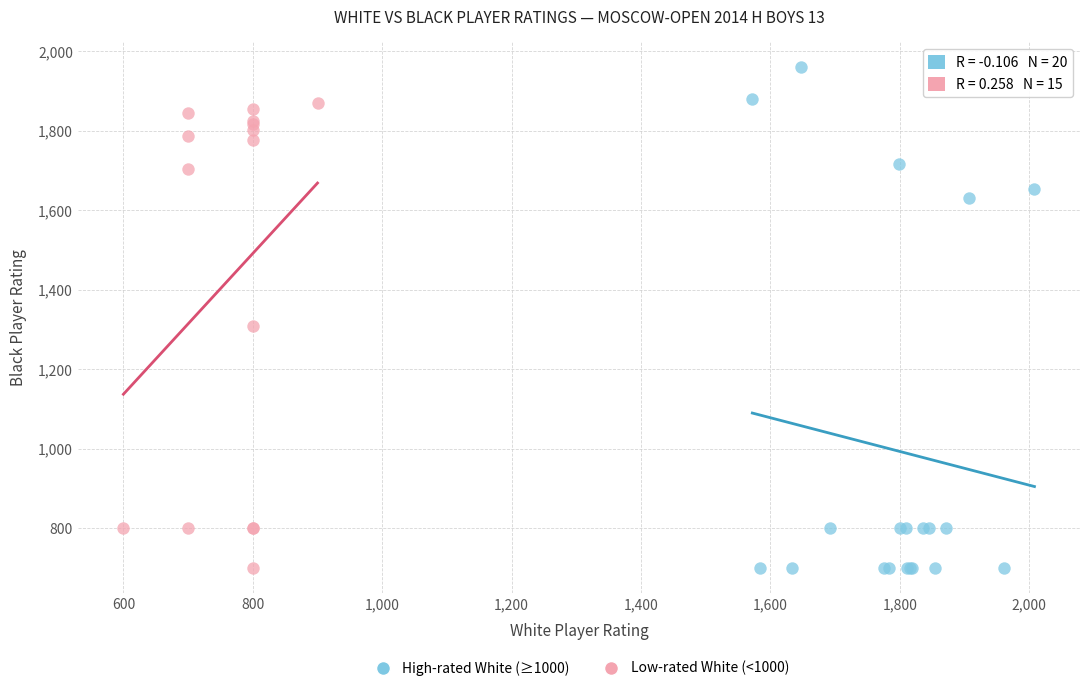

What are all the series names shown in the legend?

High-rated White (≥1000), Low-rated White (<1000)